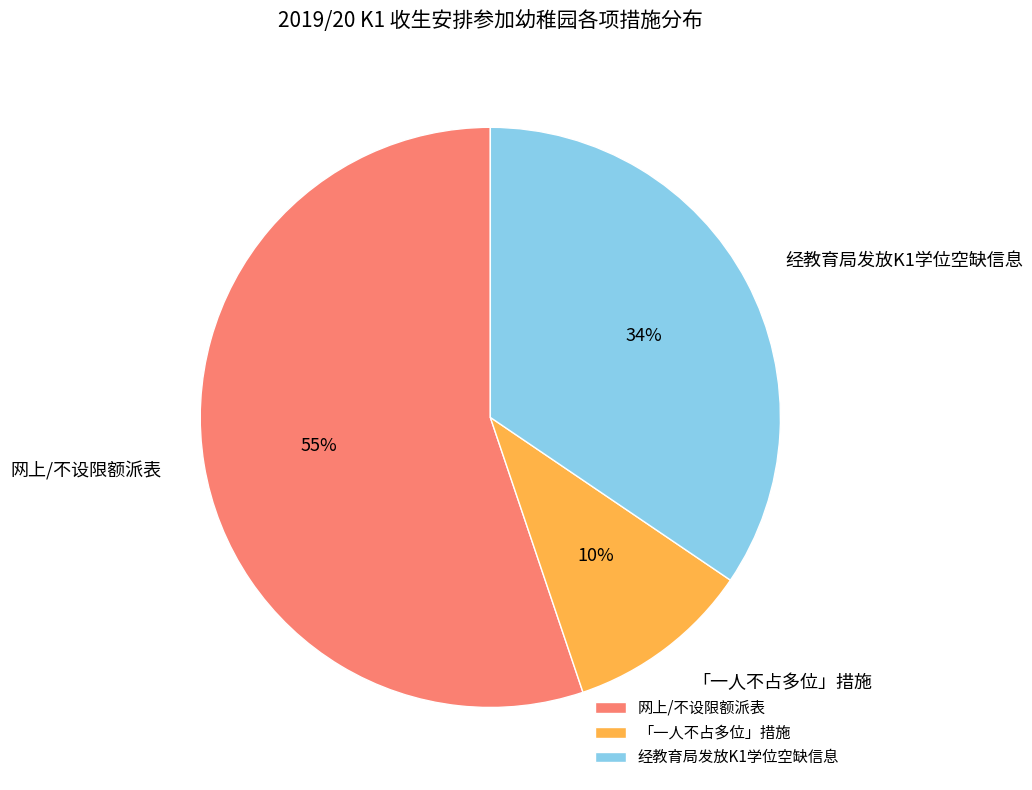

To the nearest percent, what is the difference between the 「一人不占多位」措施 and 经教育局发放K1学位空缺信息 slice percentages?

24%